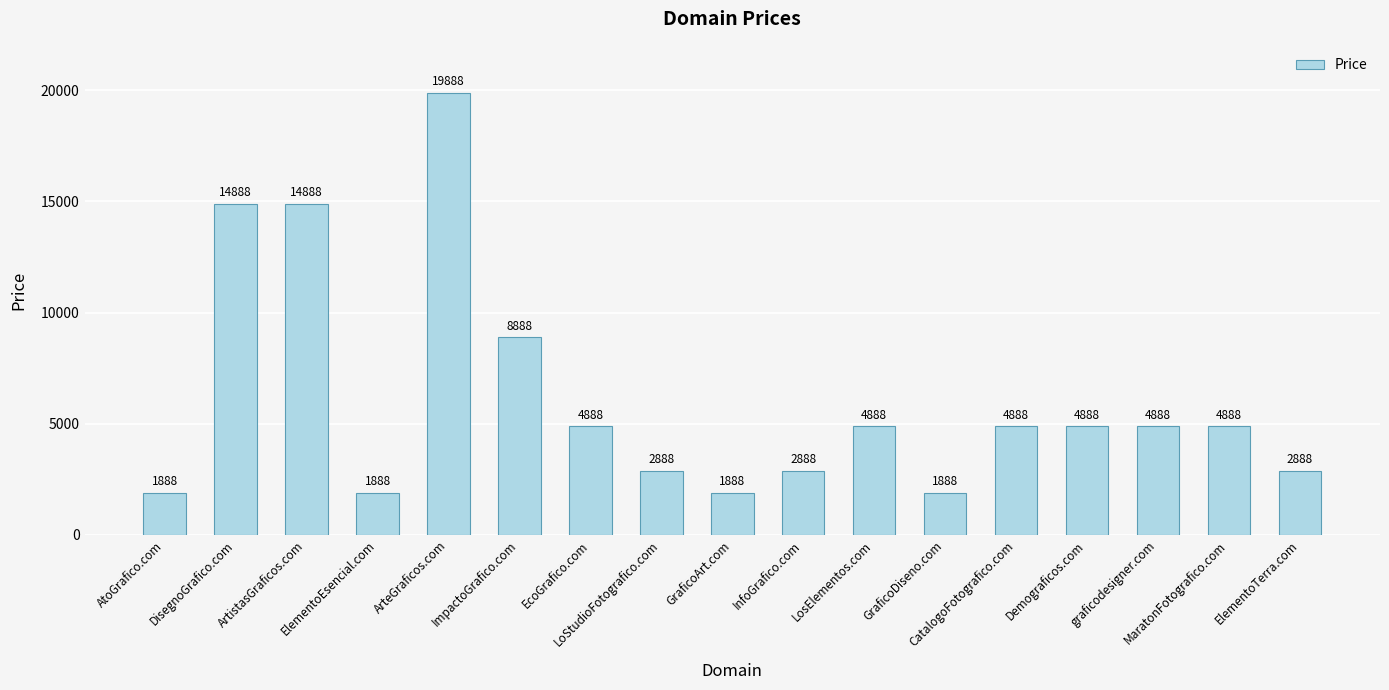

What is the minimum value shown in the chart?

1888